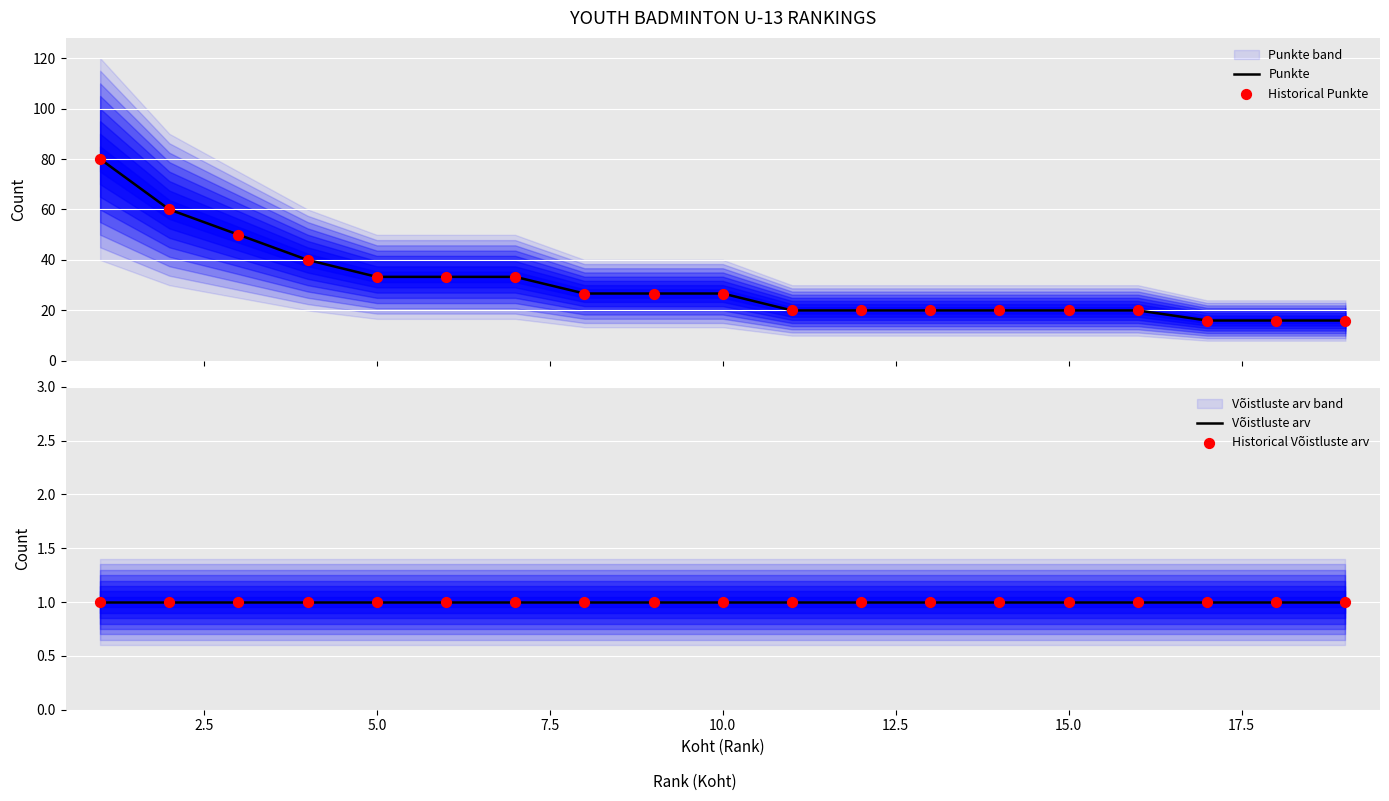

What are all the series names shown in the legend?

Punkte, Historical Punkte, Võistluste arv, Historical Võistluste arv